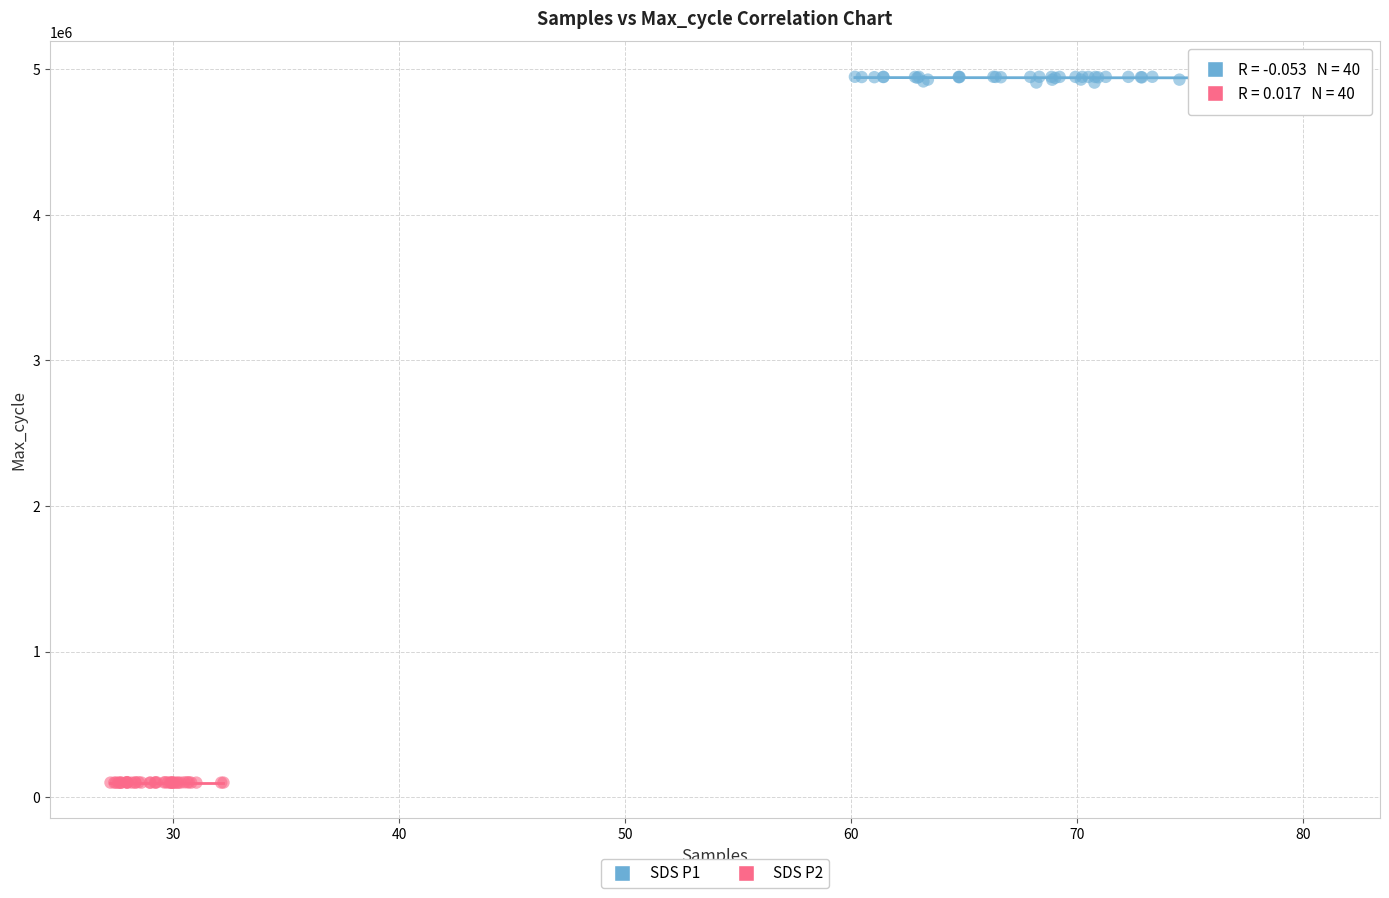

Which series contains the highest Y value?

SDS P1